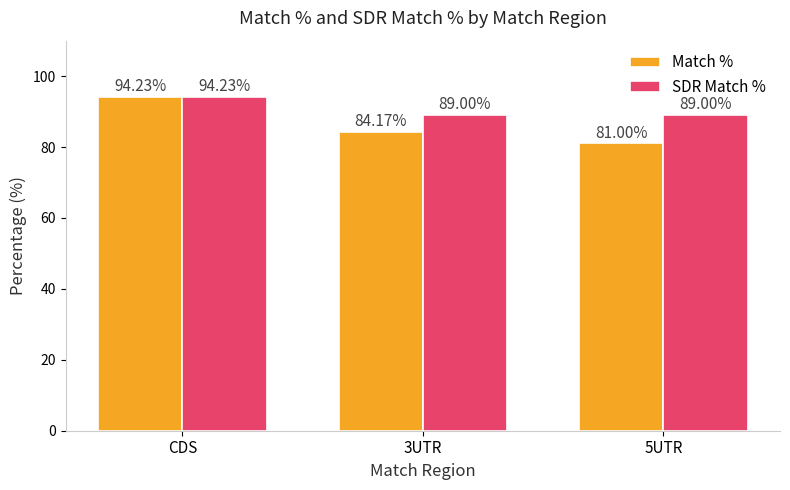

What is the total value across all series at 3UTR?

173.2